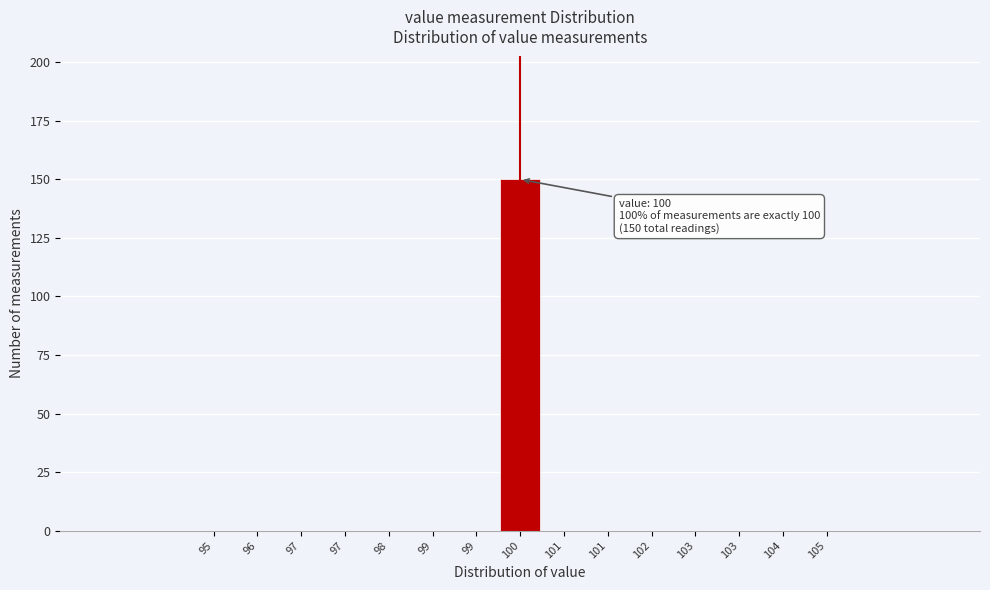

How many categories are shown in the chart?

15